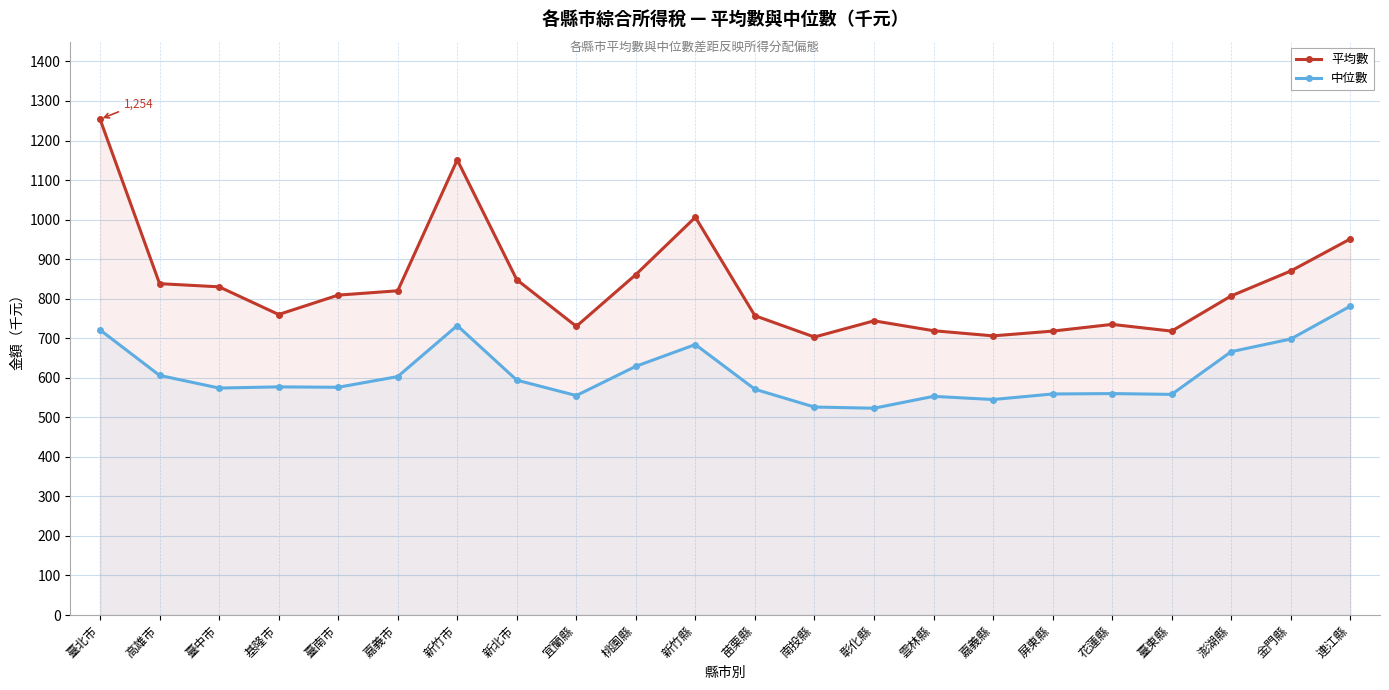

True or false: 平均數 has more than 1 interior local peaks.

True